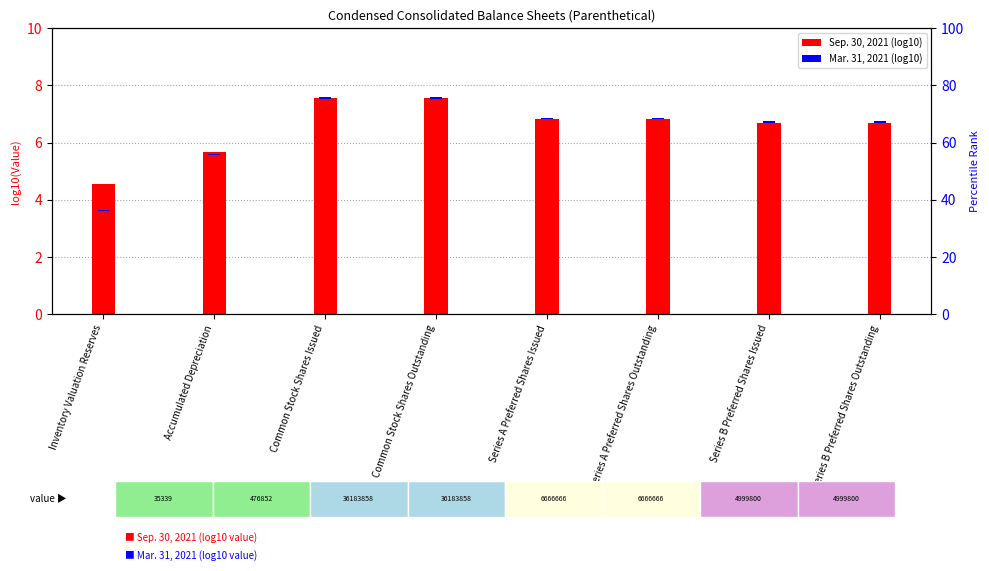

What is the difference between the Sep. 30, 2021 (log10) values at Accumulated Depreciation and Common Stock Shares Outstanding?

1.9